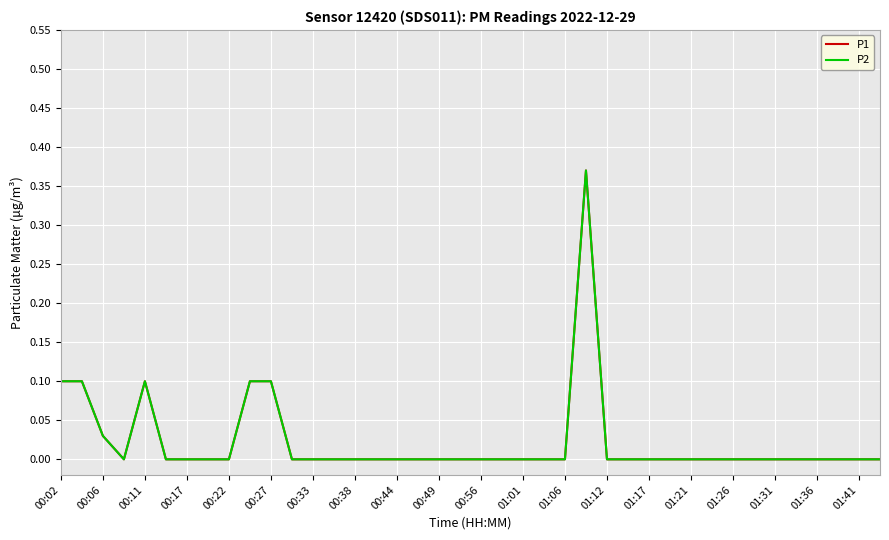

Does the chart display data point markers on the line(s)?

No